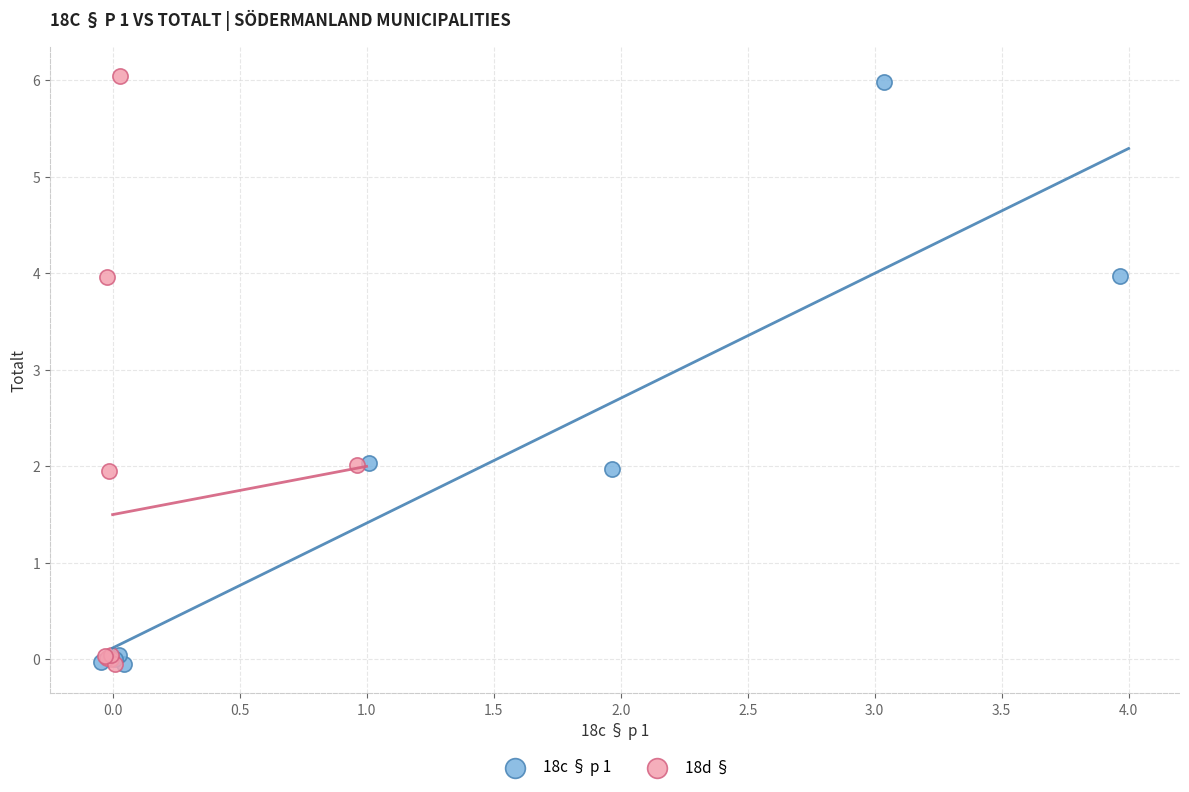

What are all the series names shown in the legend?

18c § p 1, 18d §